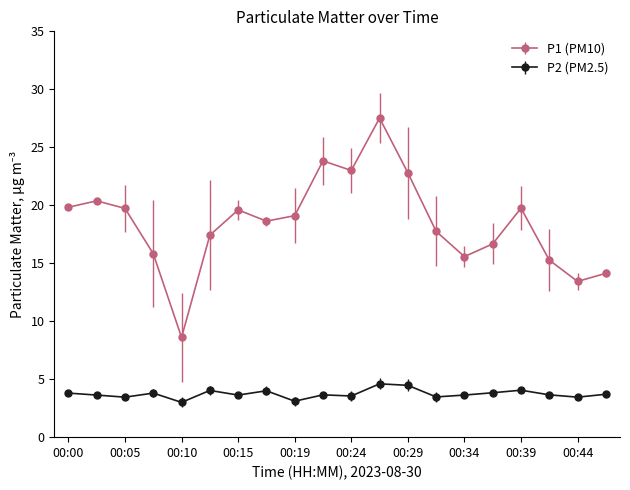

Which series has the largest range (max minus min)?

P1 (PM10)